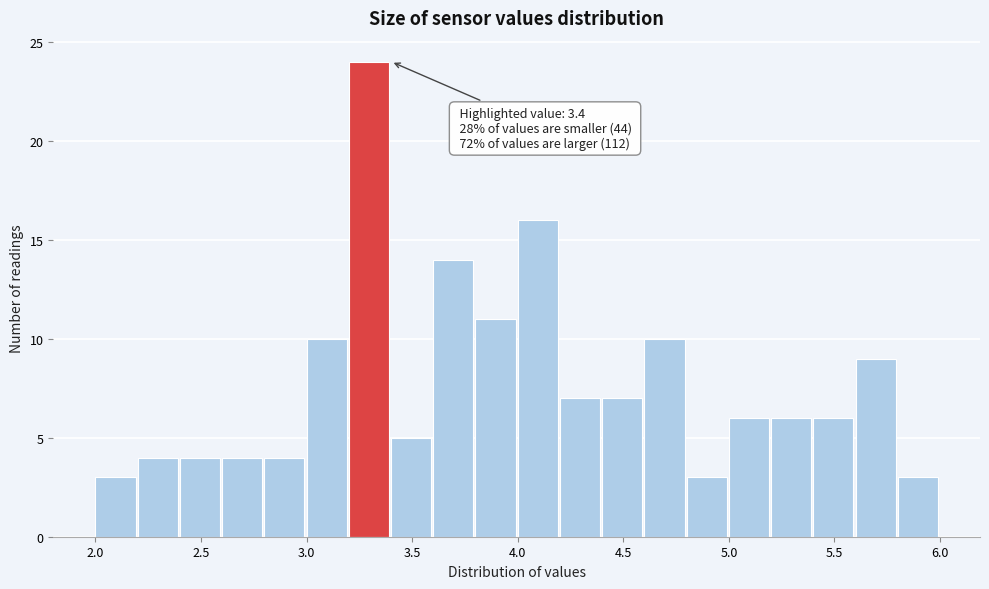

Over which range of the x-axis is the bar tallest?

3.2 to 3.4